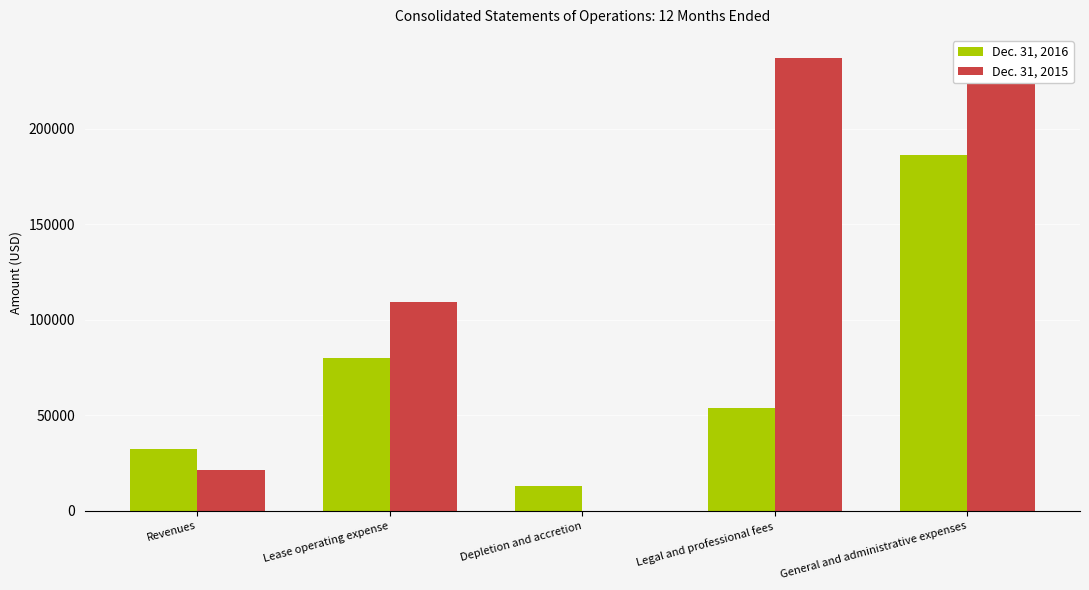

How many values in the Dec. 31, 2015 series exceed 109482?

2